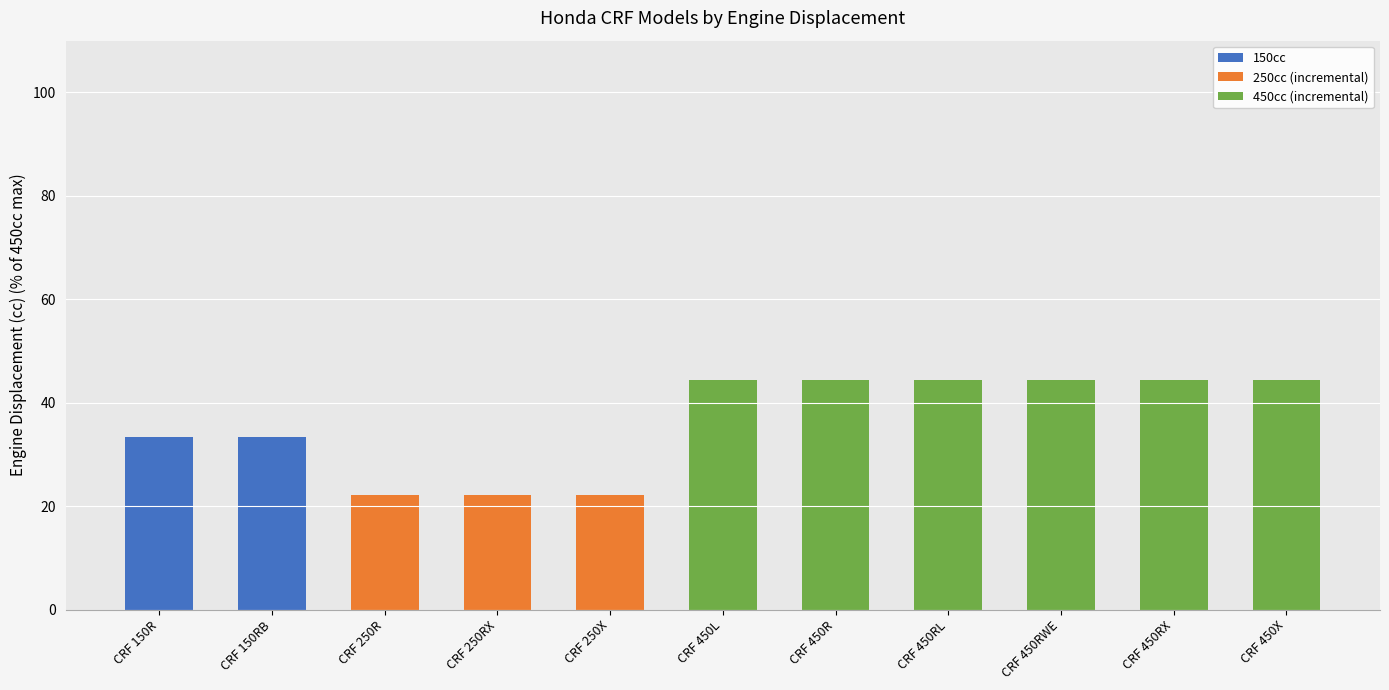

What is the total value across all series at CRF 250X?

22.2